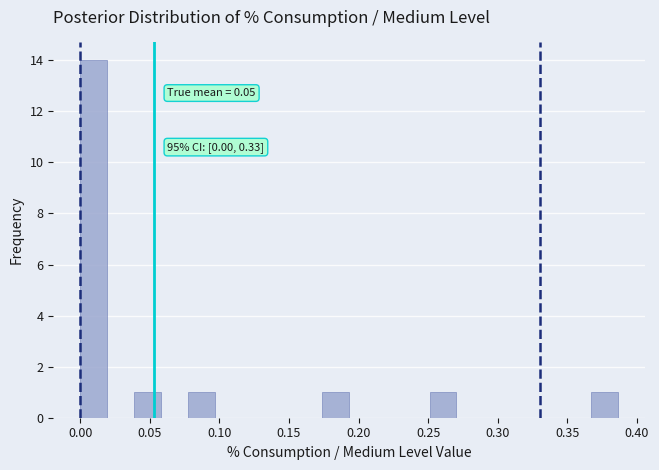

Read against the x-axis, roughly where is the centre of the tallest bar?

0.010